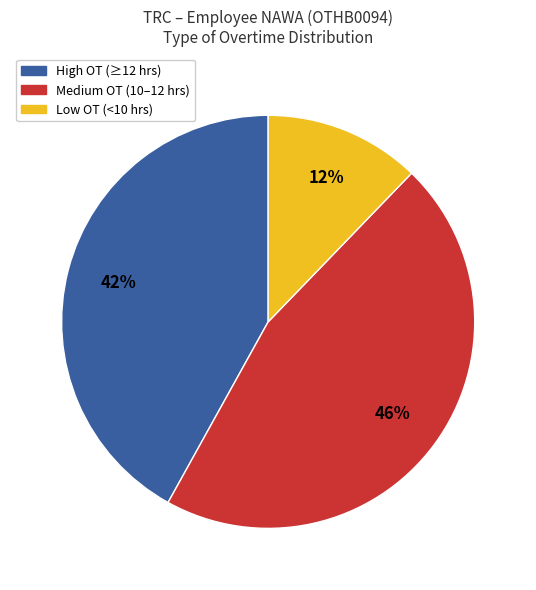

To the nearest percent, what is the average slice percentage?

33%